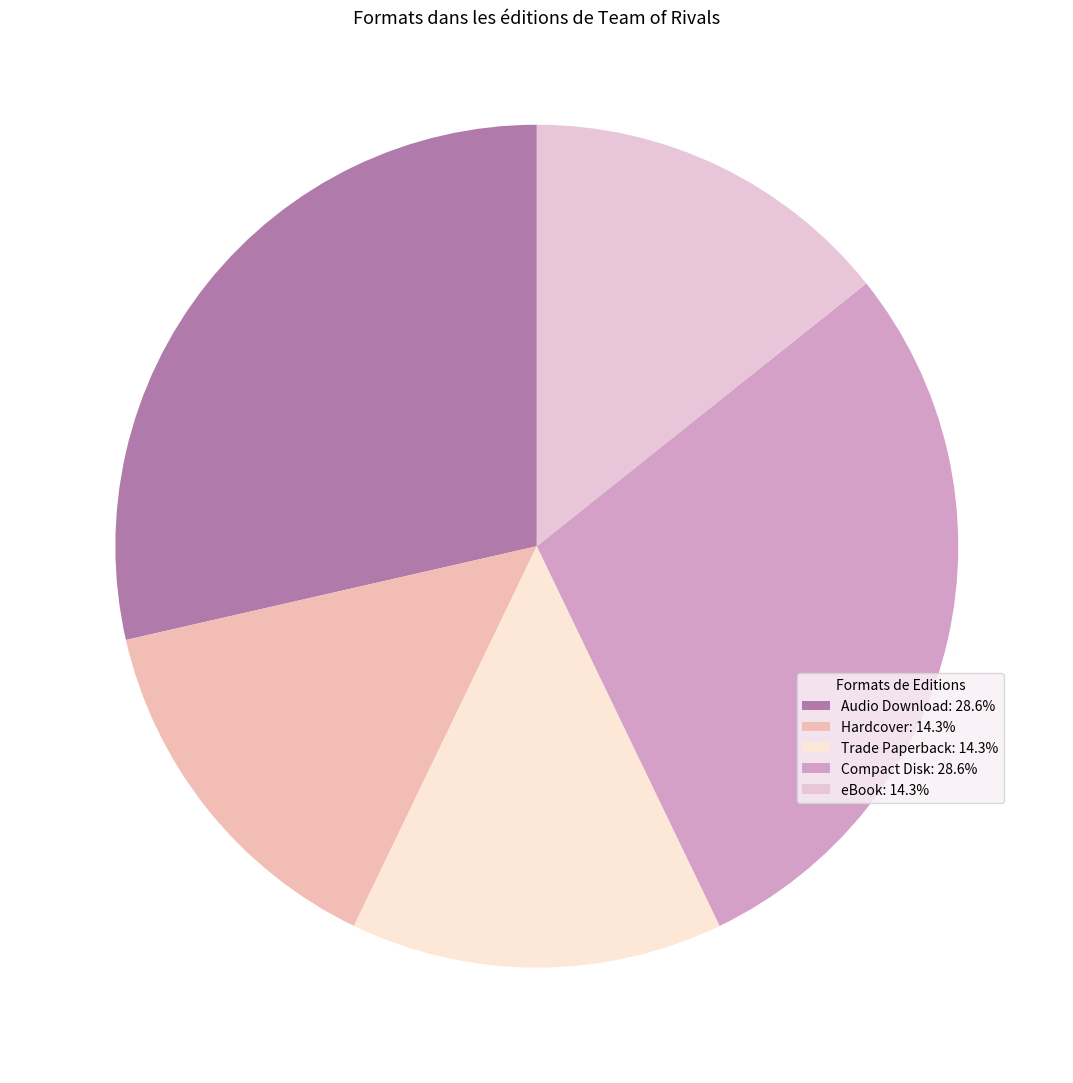

Is the sum of Hardcover and Audio Download greater than half?

No